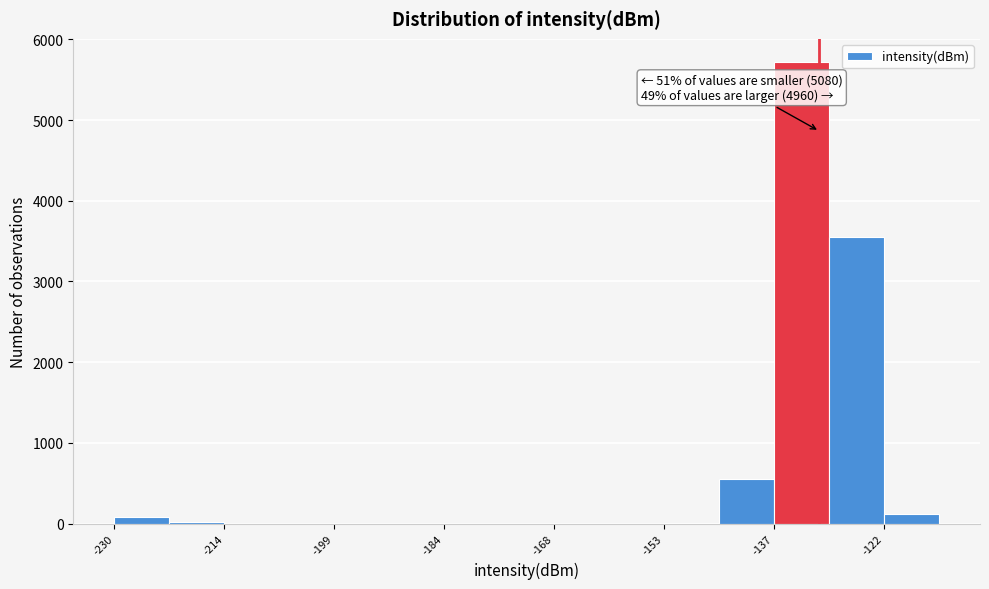

Around what value on the x-axis is the tallest bar? Give the approximate position of its centre, as read against the axis.

-134